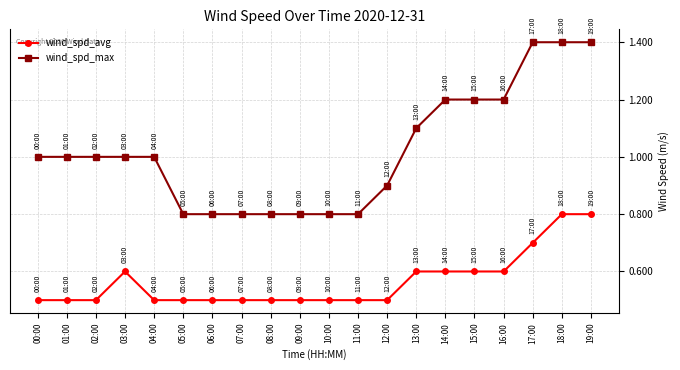

What are all the series names shown in the legend?

wind_spd_avg, wind_spd_max